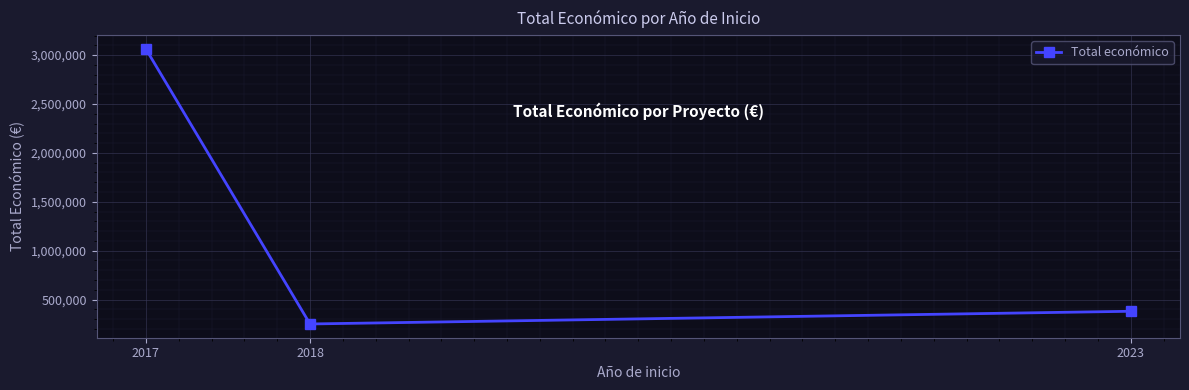

What is the smallest value displayed?

249840